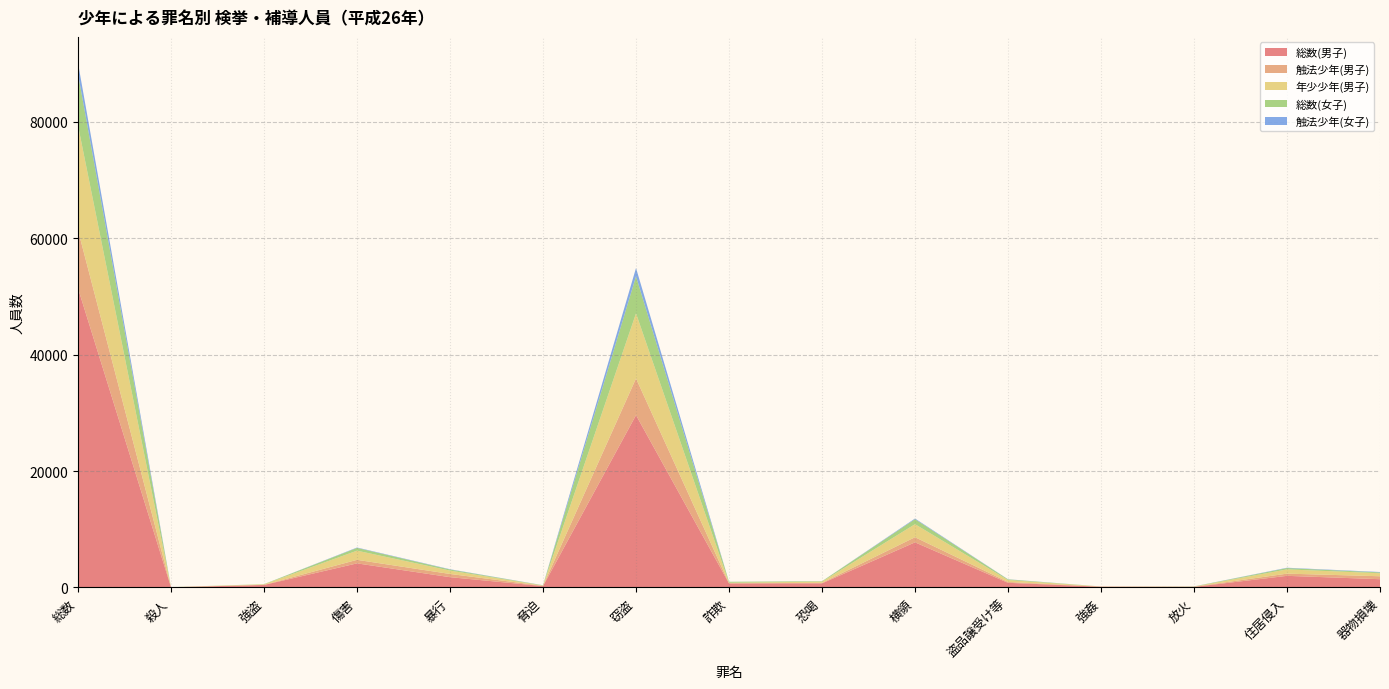

Reading right to left, what are all the values shown in this chart?

総数(男子): 1425	2003	102	134	806	7757	712	709	29601	243	1773	4145	439	38	51385
触法少年(男子): 506	376	36	12	147	880	86	20	6306	48	552	608	18	2	9985
年少少年(男子): 519	729	23	28	325	2238	199	93	11171	50	576	1571	90	7	17967
総数(女子): 143	229	22	0	114	861	80	159	6373	37	185	477	30	14	8866
触法少年(女子): 69	58	8	0	26	110	4	8	1422	13	50	67	0	0	1861